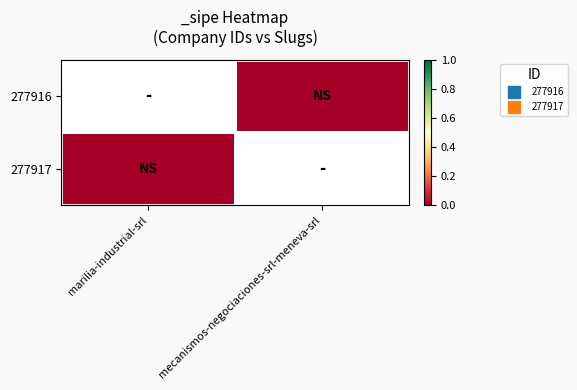

At how many categories does at least one series exceed 0?

2